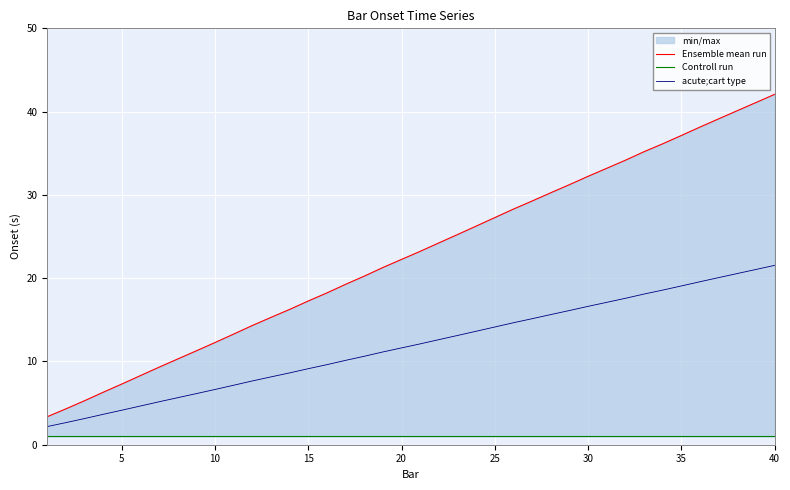

What is the maximum value for acute;cart type?

21.5